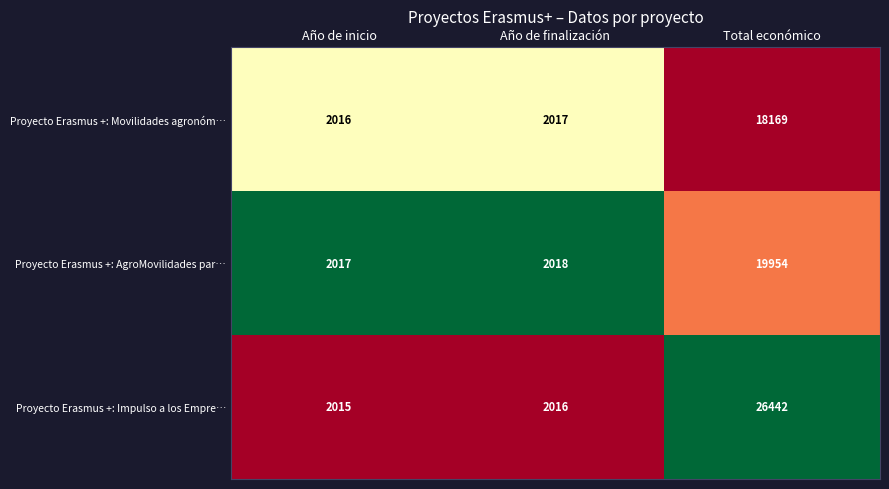

True or false: Proyecto Erasmus +: Movilidades agronóm… has a value of 31030 at Total económico.

False